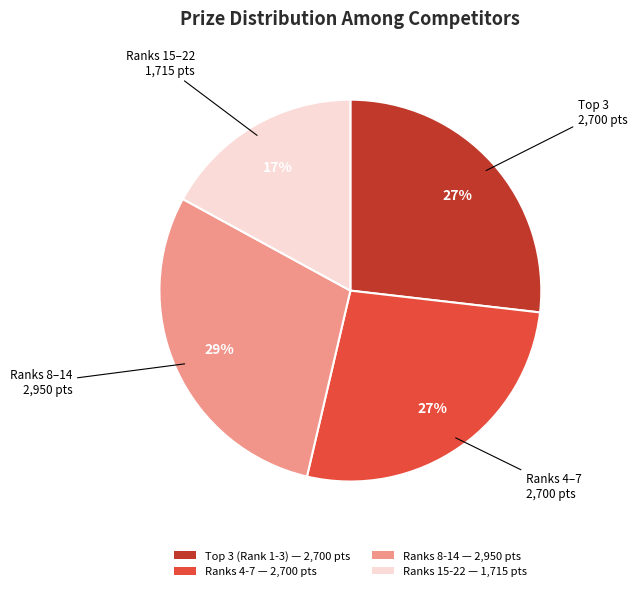

To the nearest percent, what is the average slice percentage?

25%